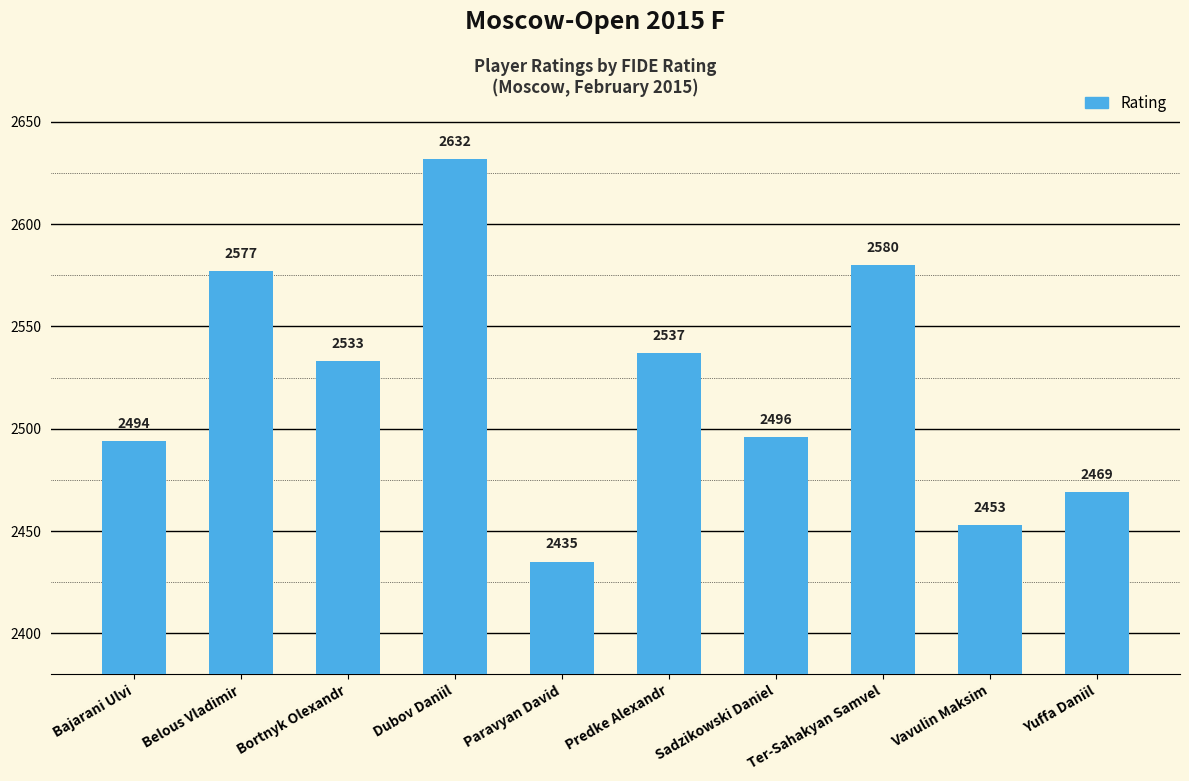

The chart shows a value of 720 at Yuffa Daniil. True or false?

False